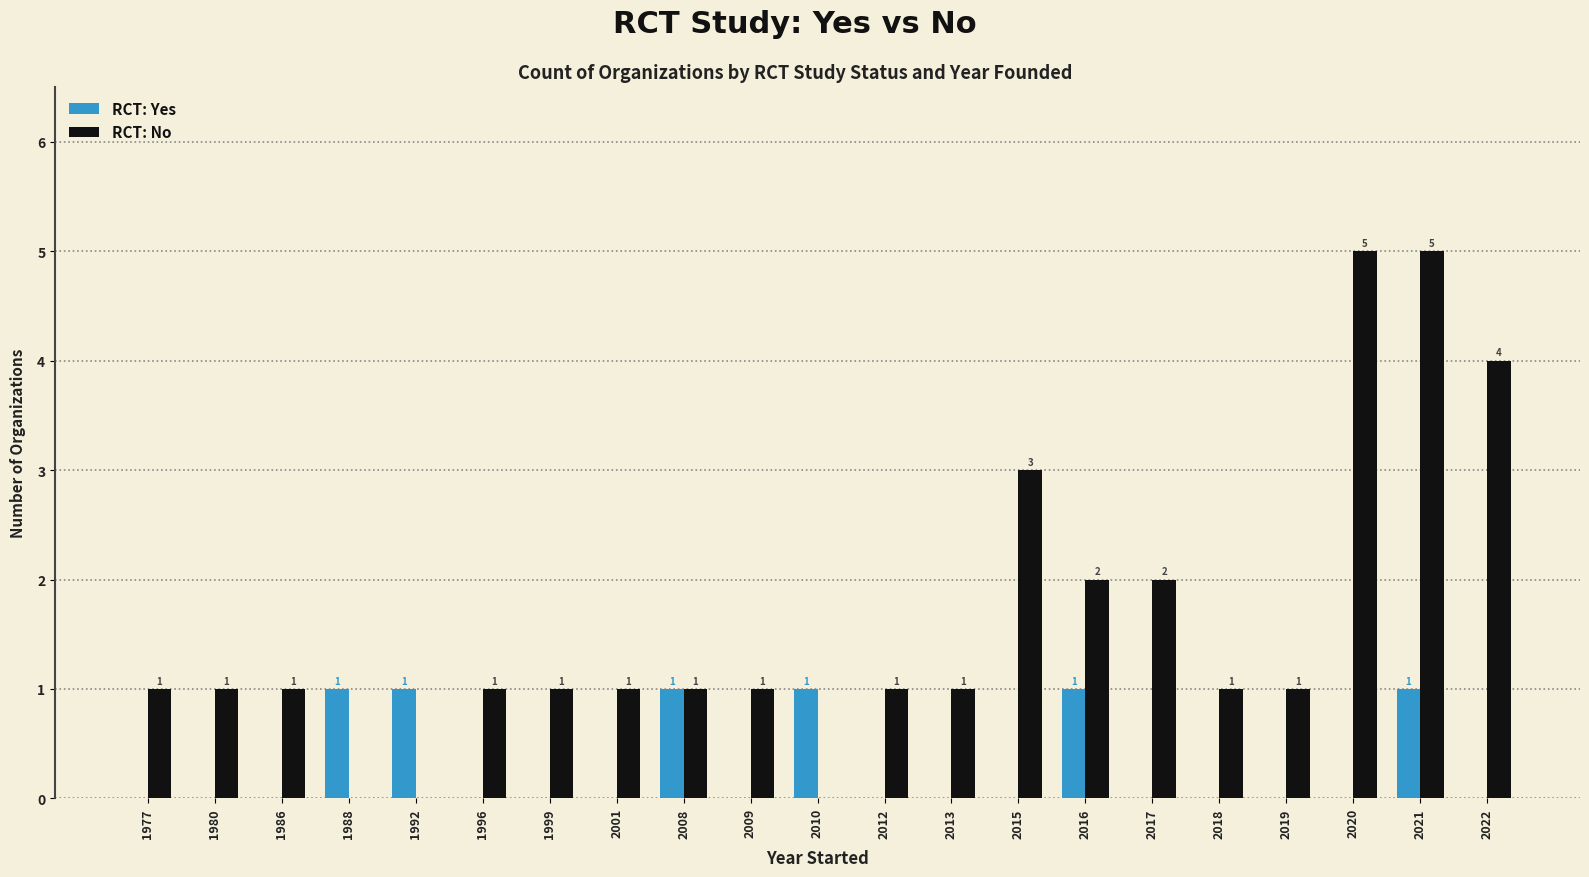

Is it true that RCT: Yes equals 0 at 2012?

True